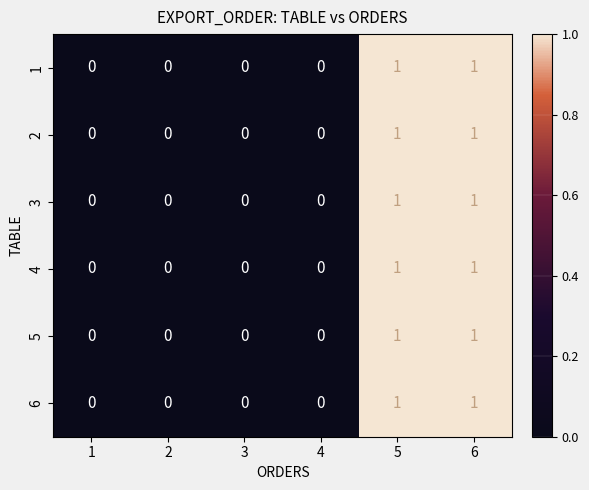

Is it true that 1 equals 0 at 2?

True